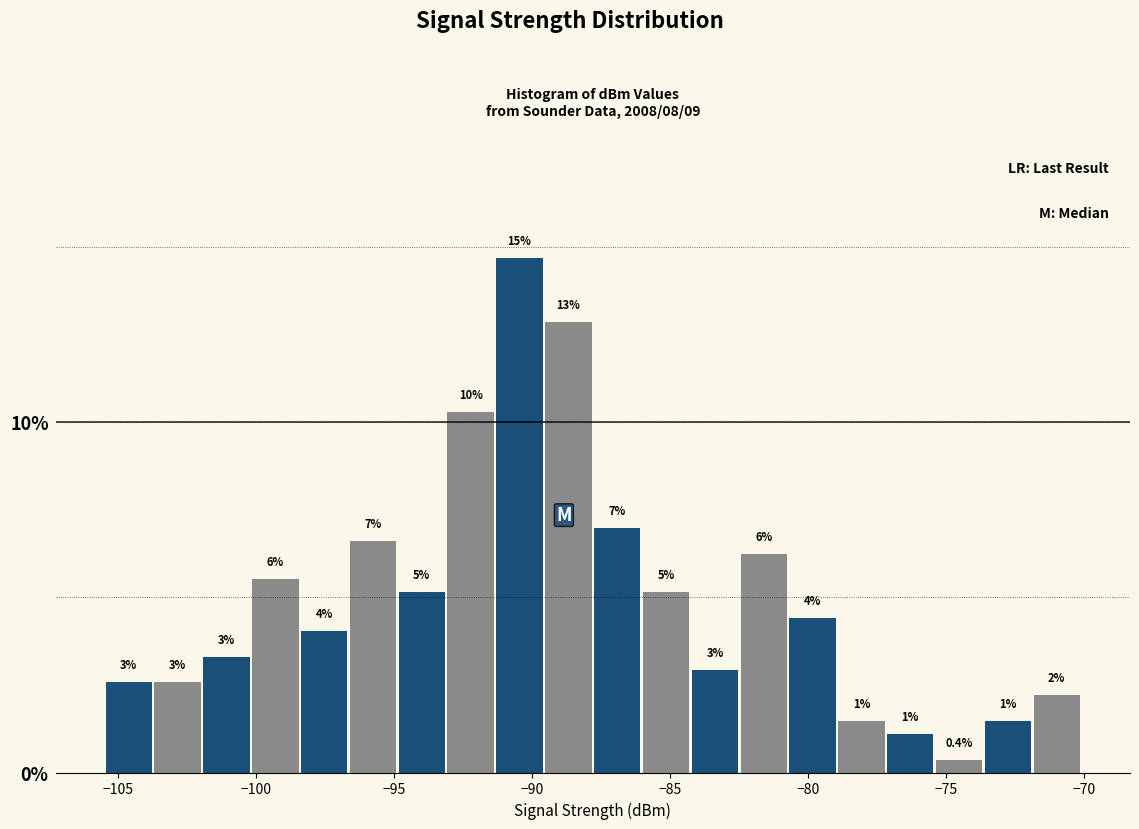

Around what value on the x-axis is the tallest bar? Give the approximate position of its centre, as read against the axis.

-90.5